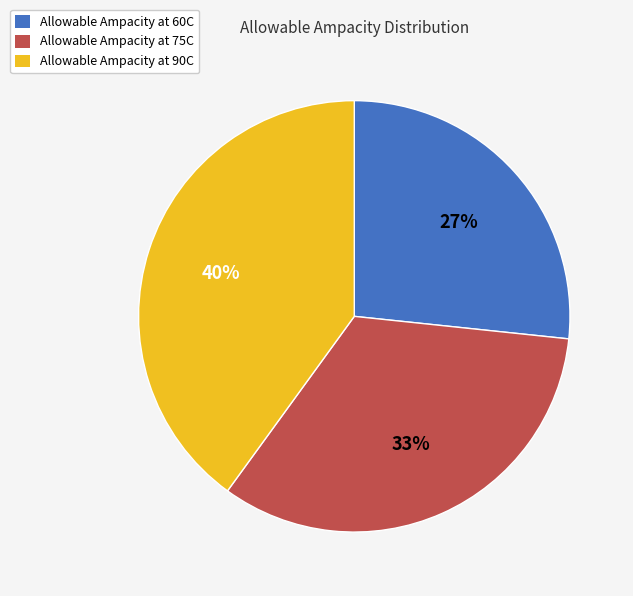

Do Allowable Ampacity at 60C and Allowable Ampacity at 90C together represent more than half of the pie?

Yes